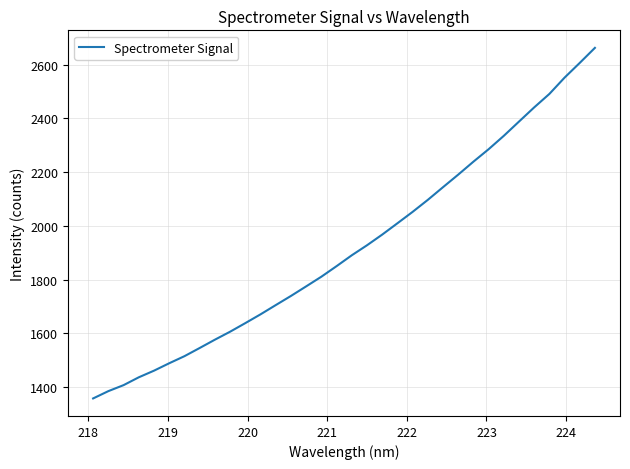

What is the difference between the maximum and minimum values?

1305.1